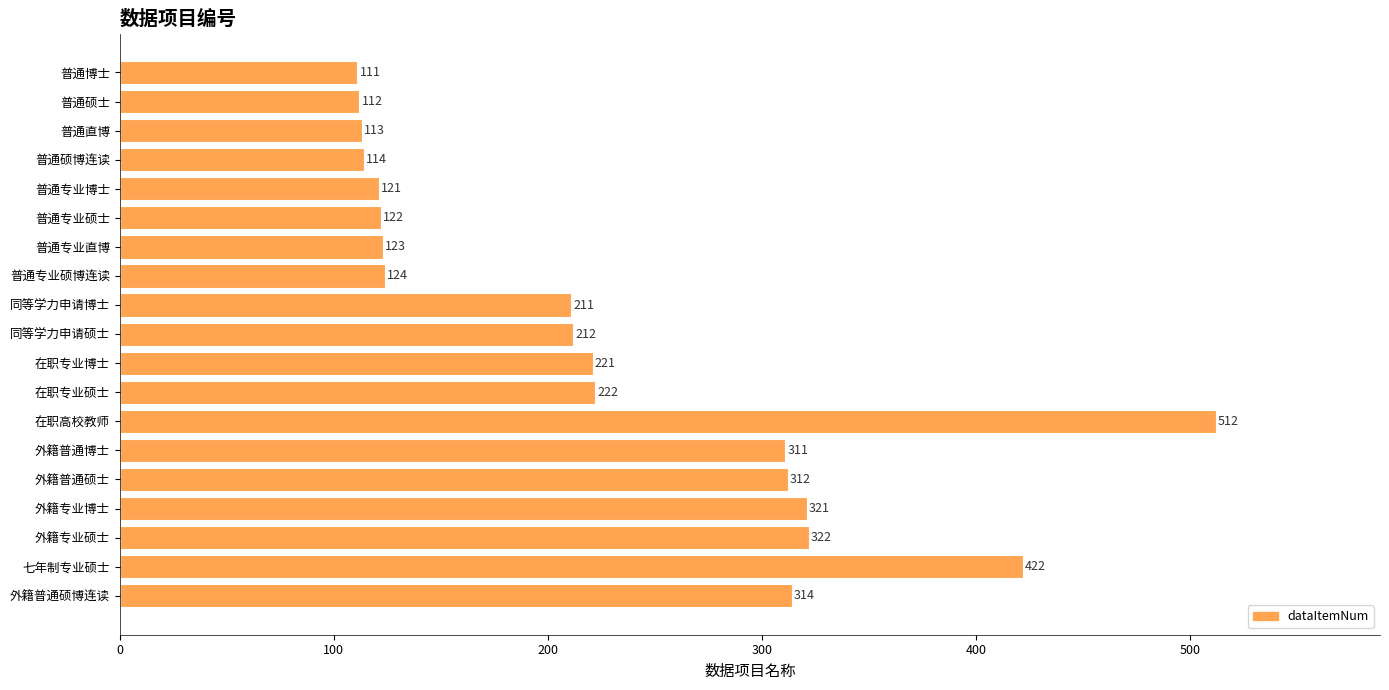

Rank the categories by value from lowest to highest.

普通博士, 普通硕士, 普通直博, 普通硕博连读, 普通专业博士, 普通专业硕士, 普通专业直博, 普通专业硕博连读, 同等学力申请博士, 同等学力申请硕士, 在职专业博士, 在职专业硕士, 外籍普通博士, 外籍普通硕士, 外籍普通硕博连读, 外籍专业博士, 外籍专业硕士, 七年制专业硕士, 在职高校教师